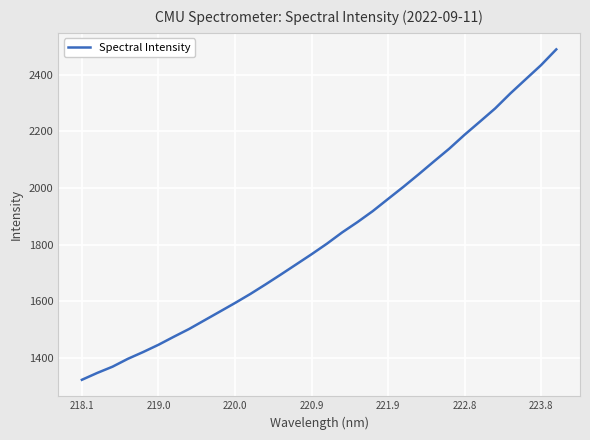

What is the smallest value displayed?

1321.7